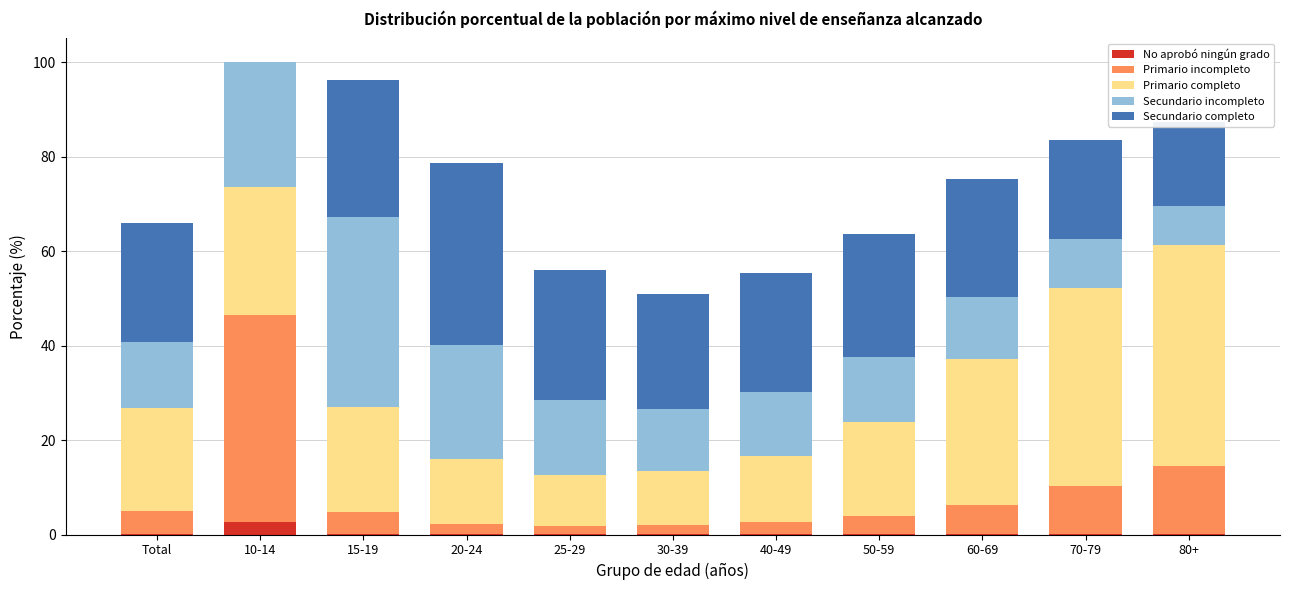

Which category has the highest value in the No aprobó ningún grado series?

10-14